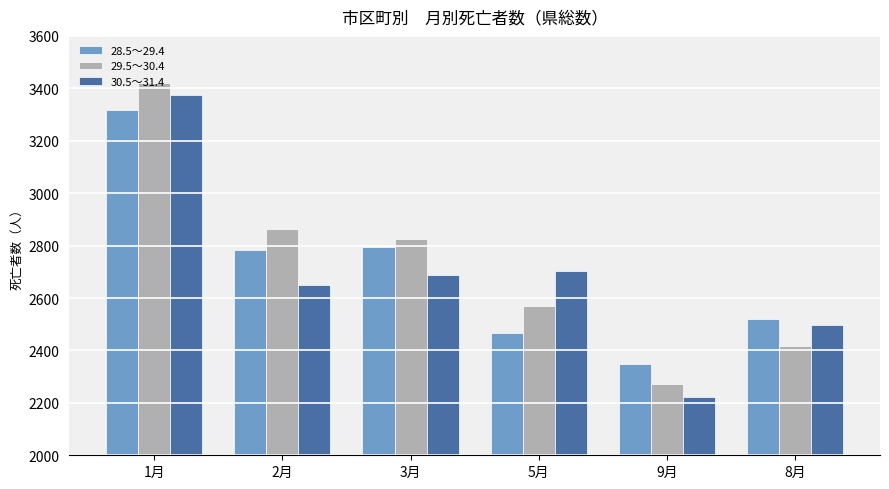

What is the label of the 1st bar from the right?

8月